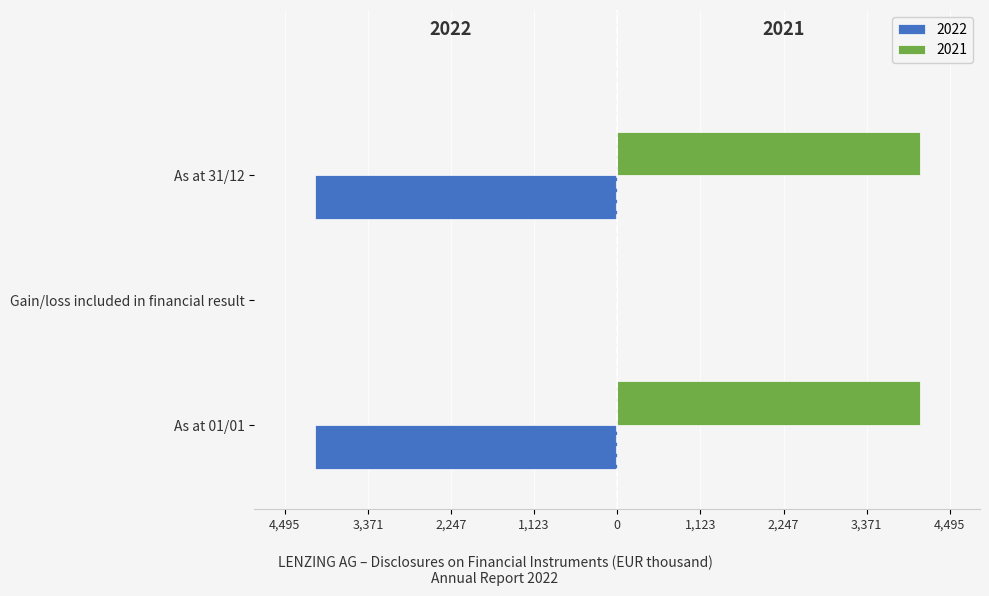

What are all the series names shown in the legend?

2022, 2021